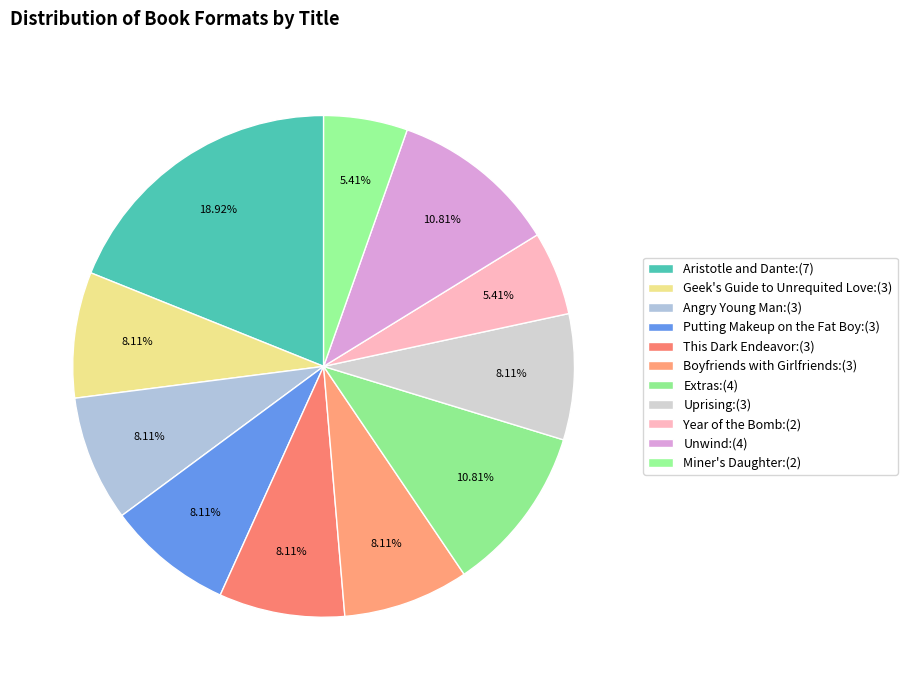

To the nearest percent, what is the difference between the Unwind and Miner's Daughter slice percentages?

5%